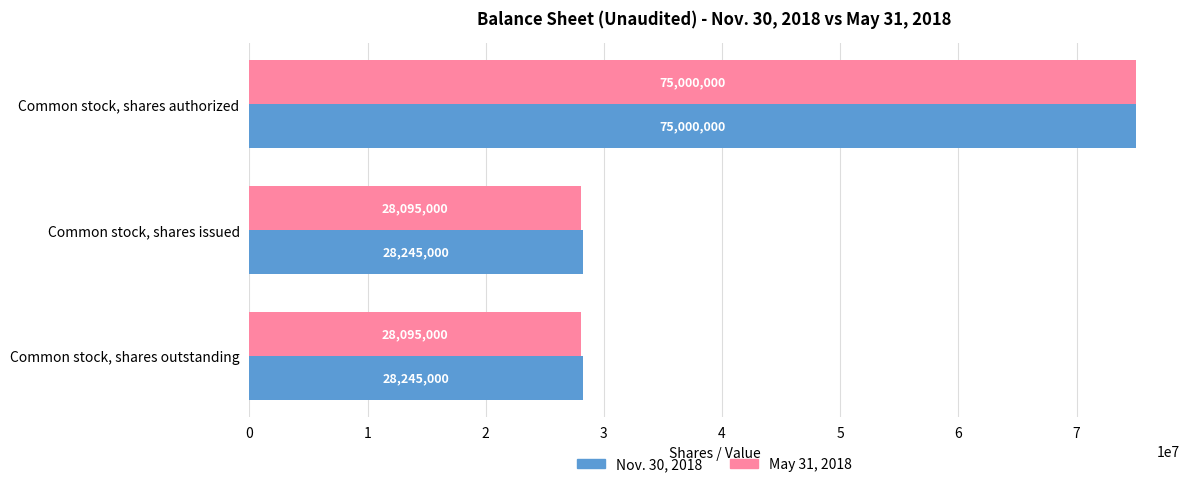

The May 31, 2018 series shows 28095000 at Common stock, shares outstanding. True or false?

True